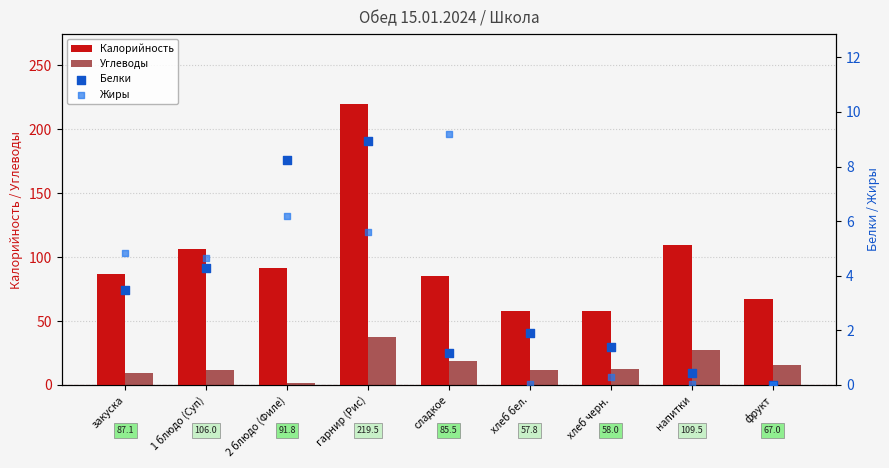

Which series has the widest spread of Y values?

Калорийность